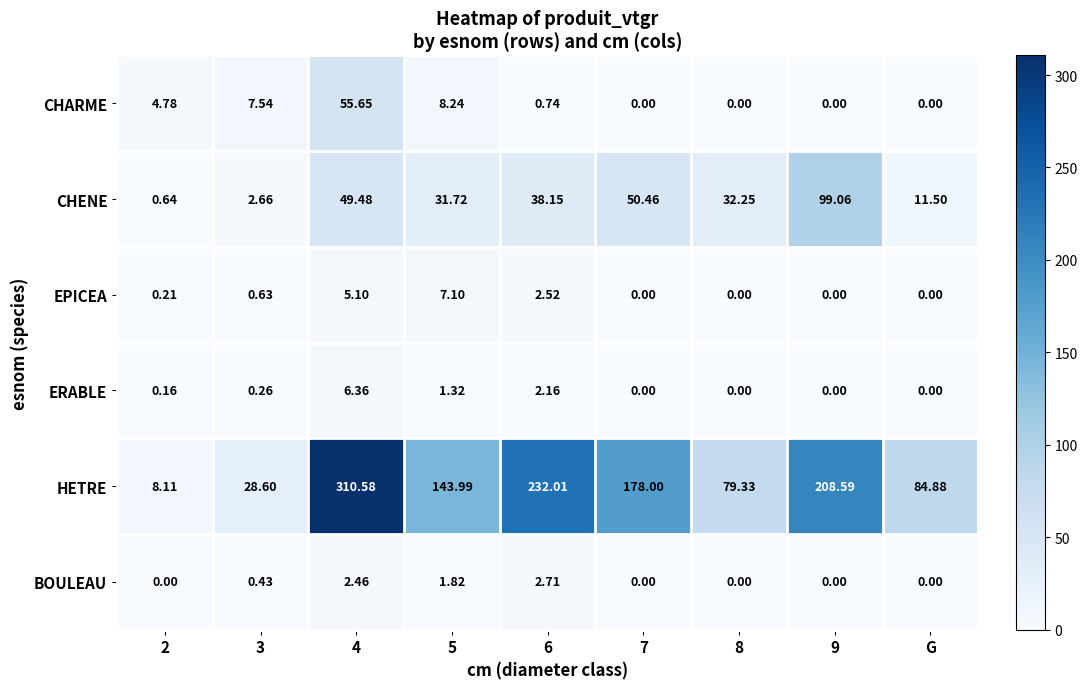

Which series has the largest total across all categories?

HETRE